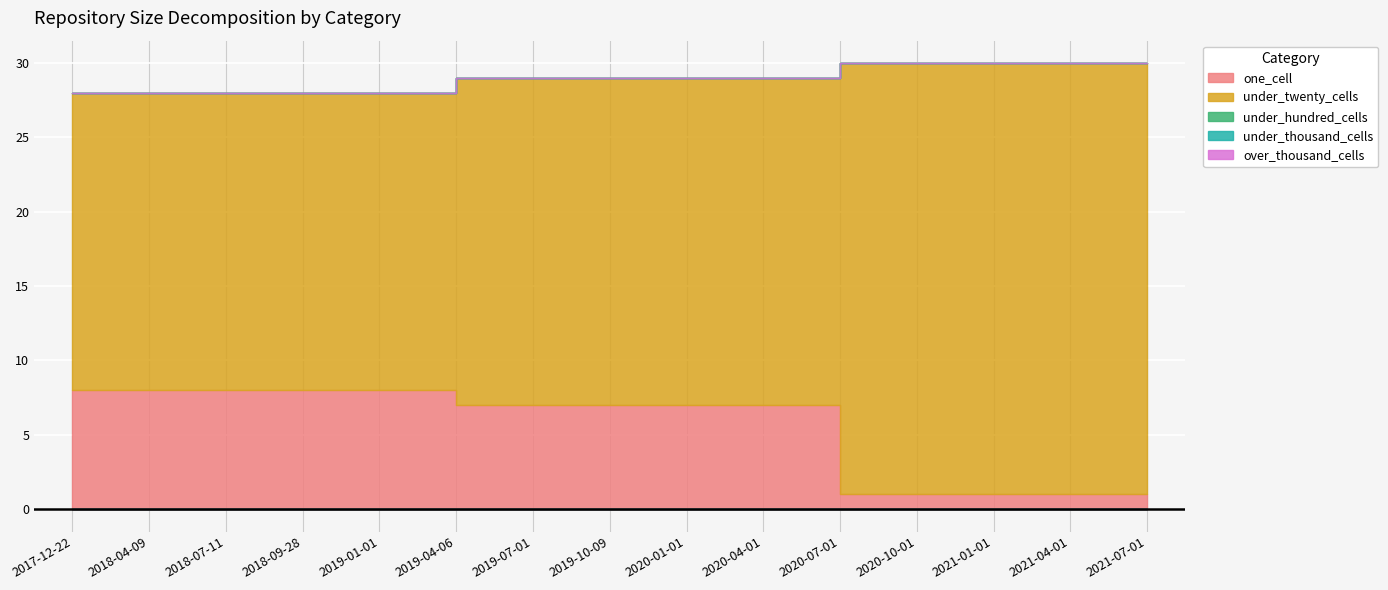

List the series in order of their peak value, highest first.

under_twenty_cells, one_cell, under_hundred_cells, under_thousand_cells, over_thousand_cells